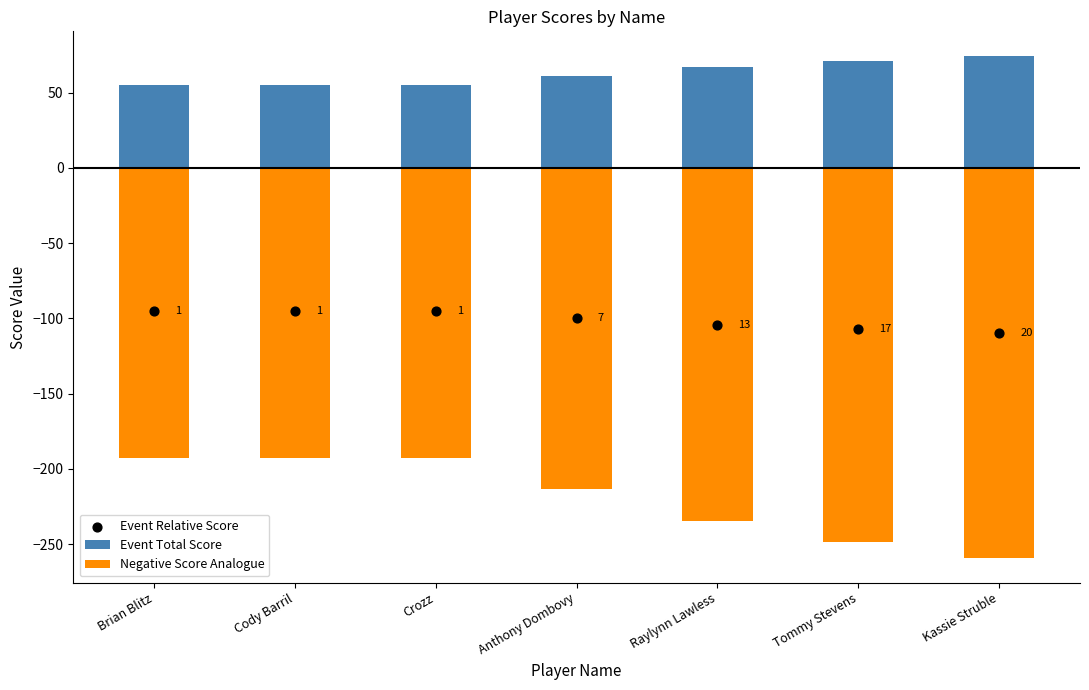

At which category is the sum across all series the highest?

Brian Blitz